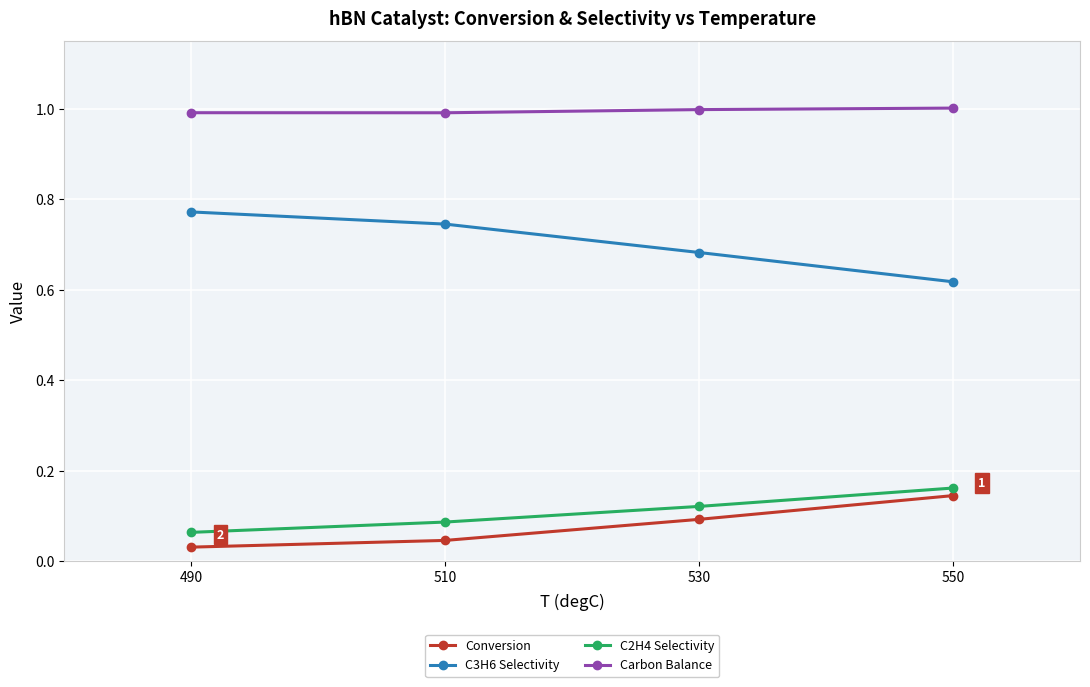

True or false: C3H6 Selectivity has a value of 1.1 at 550.

False